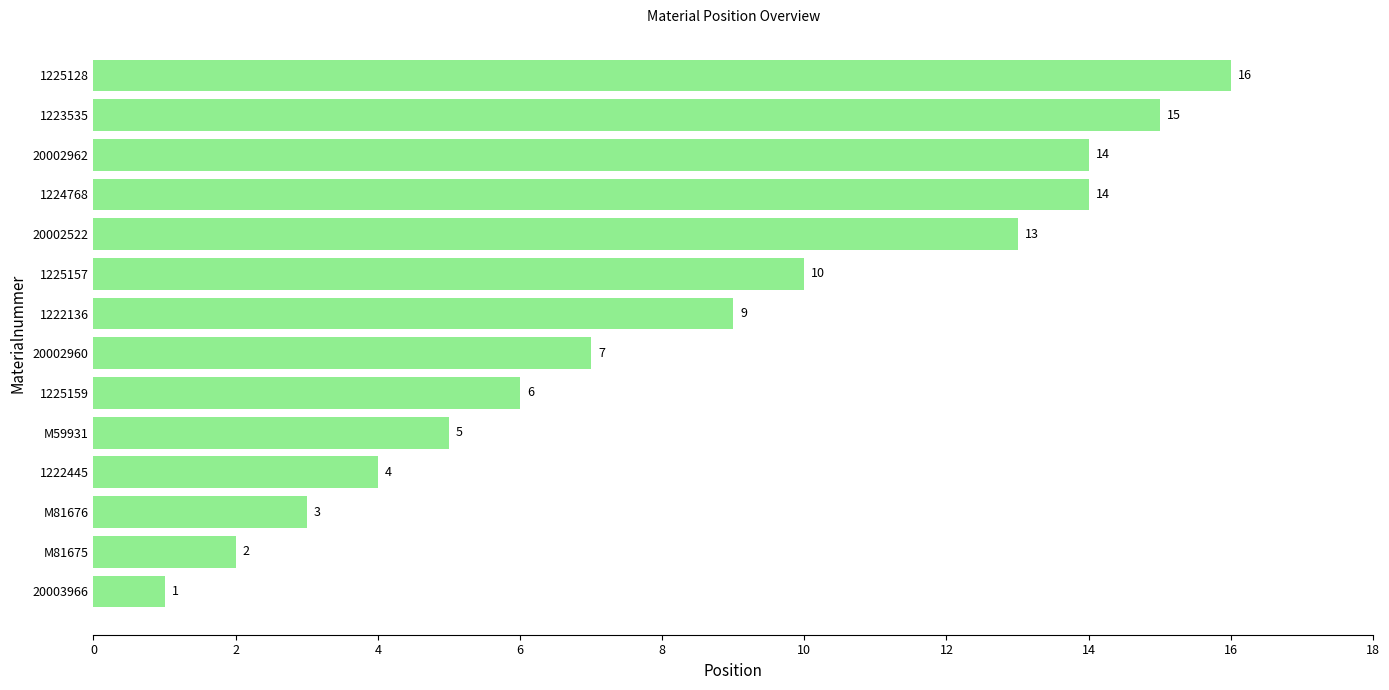

Is it true that the value at 1225157 is 17?

False